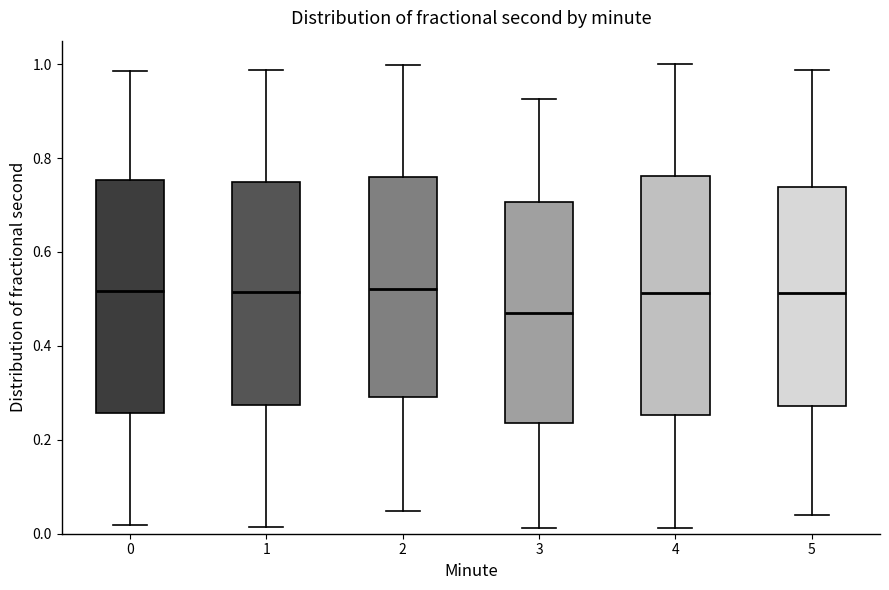

Where is the upper edge of the box at x = 3 on the y-axis? The values are not printed on the chart, so give them approximately, as read against the axis.

0.70